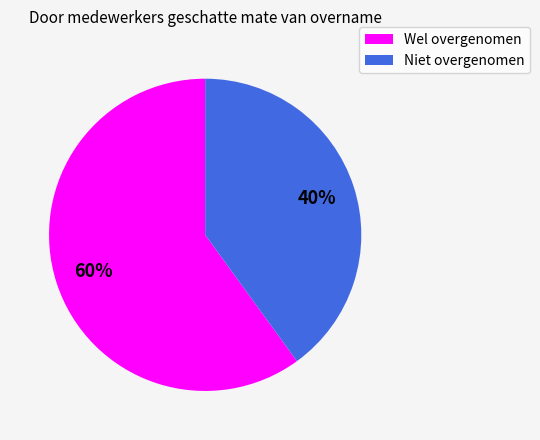

The Wel overgenomen slice represents 60% of the pie. True or false?

True